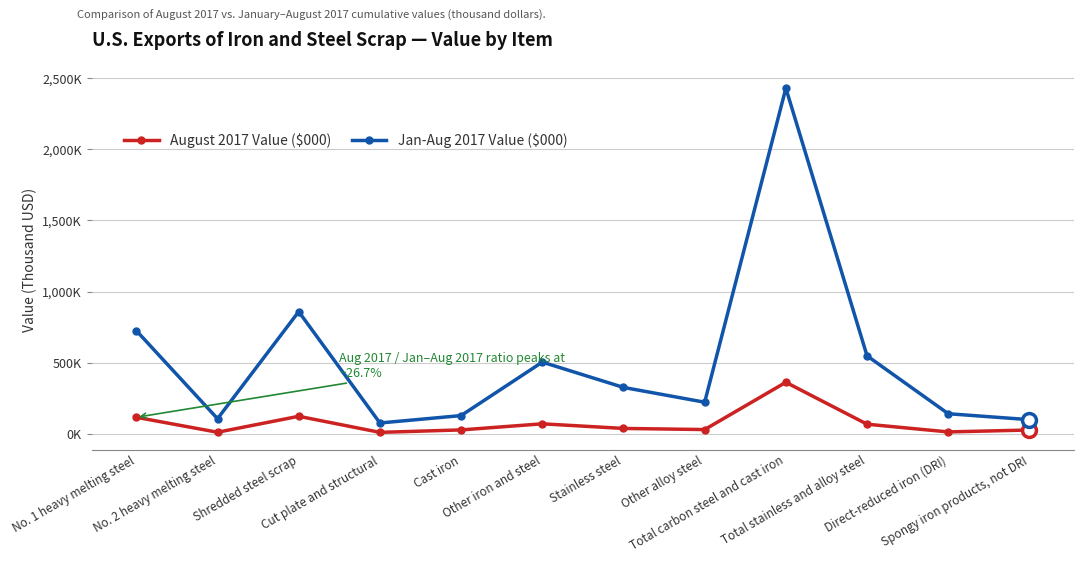

Reading left to right, what are all the values shown in this chart?

August 2017 Value ($000): 116000	10800	123000	10000	27200	70100	37600	29700	362000	67300	13100	26500
Jan-Aug 2017 Value ($000): 725000	106000	859000	75900	128000	504000	326000	222000	2430000	548000	141000	99200